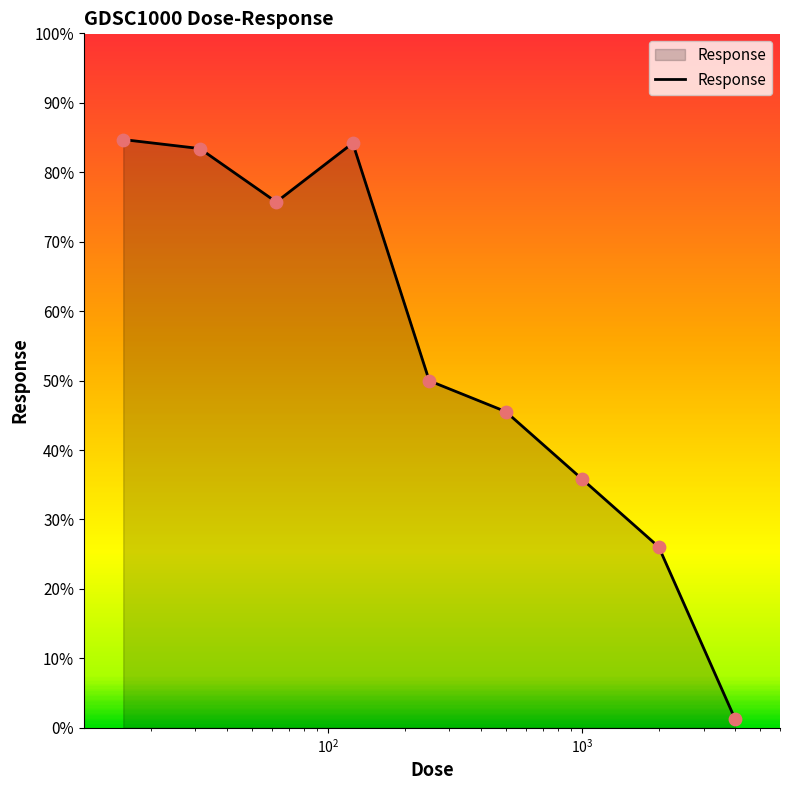

What is the maximum value shown in the chart?

84.7